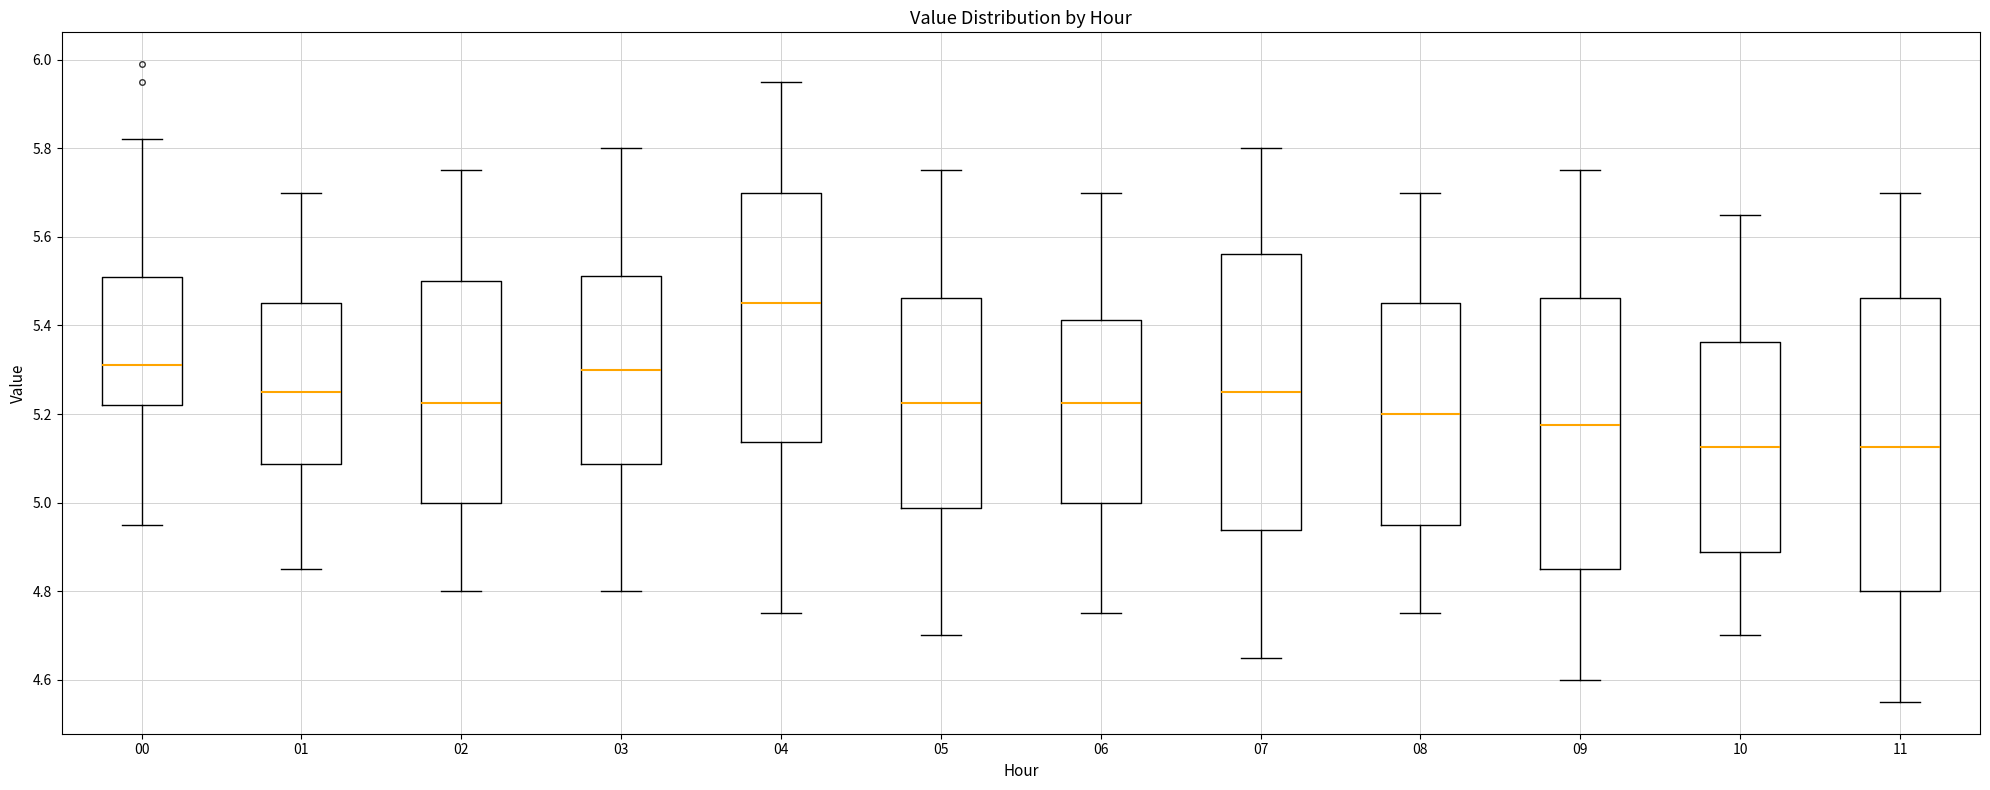

Where does the upper whisker of the box at x = 07 end on the y-axis? The values are not printed on the chart, so give them approximately, as read against the axis.

5.80